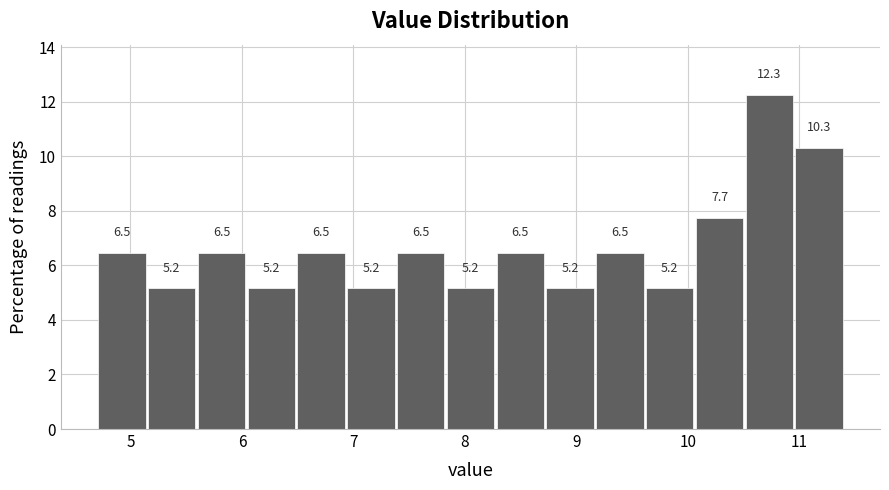

Reading left to right, transcribe this chart: for each bar, give the range it covers on the x-axis and its height. The bar edges are not printed on the chart, so give them approximately, as read against the axis.

4.7 to 5.1: 6.5
5.1 to 5.6: 5.2
5.6 to 6.0: 6.5
6.0 to 6.5: 5.2
6.5 to 6.9: 6.5
6.9 to 7.4: 5.2
7.4 to 7.8: 6.5
7.8 to 8.3: 5.2
8.3 to 8.7: 6.5
8.7 to 9.2: 5.2
9.2 to 9.6: 6.5
9.6 to 10.1: 5.2
10.1 to 10.5: 7.7
10.5 to 11.0: 12.3
11.0 to 11.4: 10.3